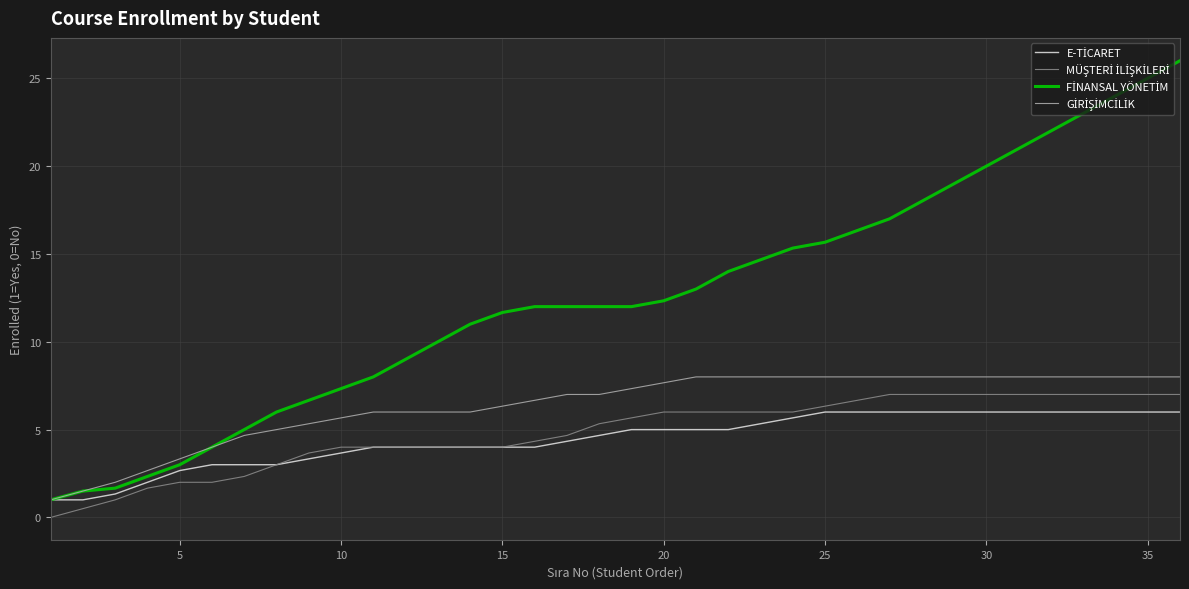

How many lines are shown in the chart?

4